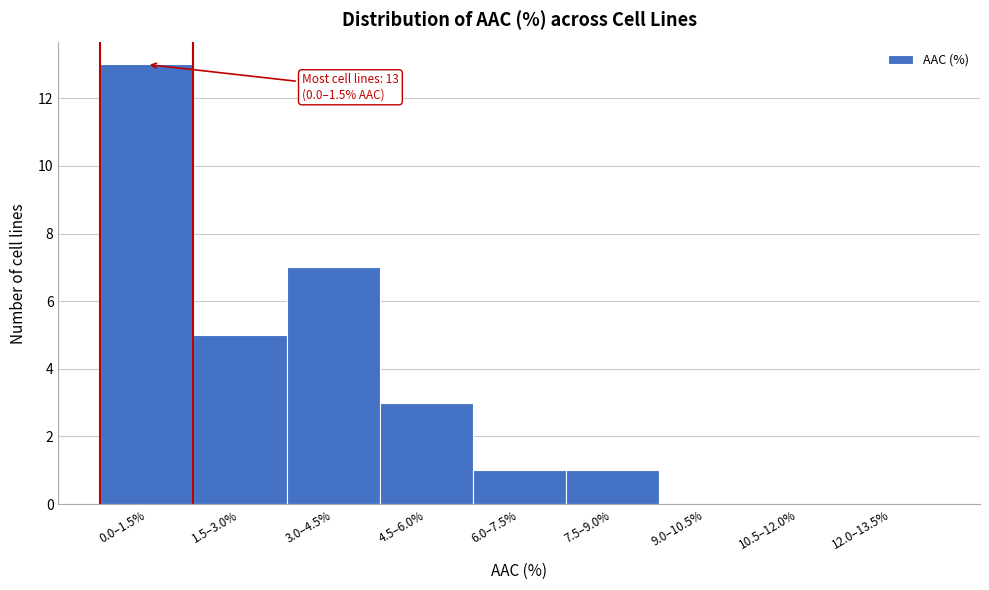

Reading left to right, list all the values displayed in this chart.

0.0–1.5%=13	1.5–3.0%=5	3.0–4.5%=7	4.5–6.0%=3	6.0–7.5%=1	7.5–9.0%=1	9.0–10.5%=0	10.5–12.0%=0	12.0–13.5%=0